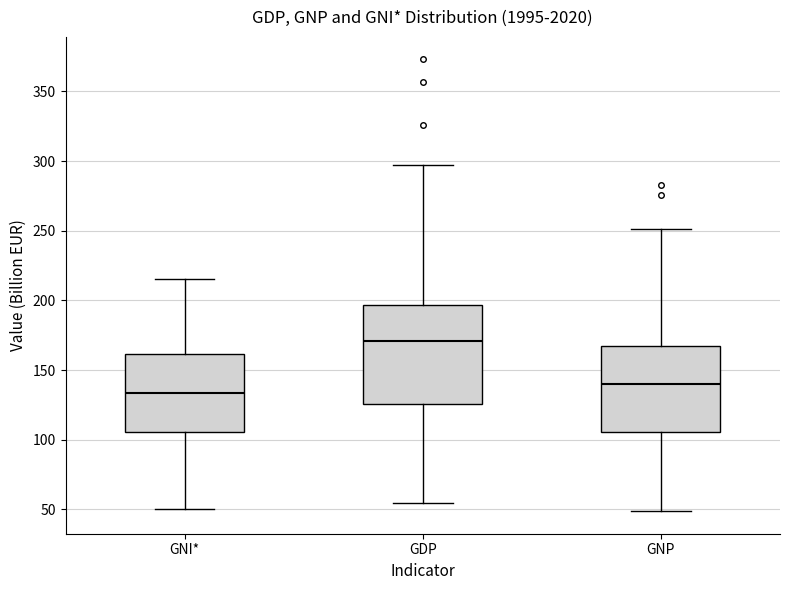

Reading left to right, read every box against the y-axis: the position of its median line, the range the box covers, and the ends of its whiskers. The values are not printed on the chart, so give them approximately, as read against the axis.

GNI*: median 135, box 105 to 160, whiskers 50 to 215
GDP: median 170, box 125 to 195, whiskers 55 to 295
GNP: median 140, box 105 to 170, whiskers 50 to 250